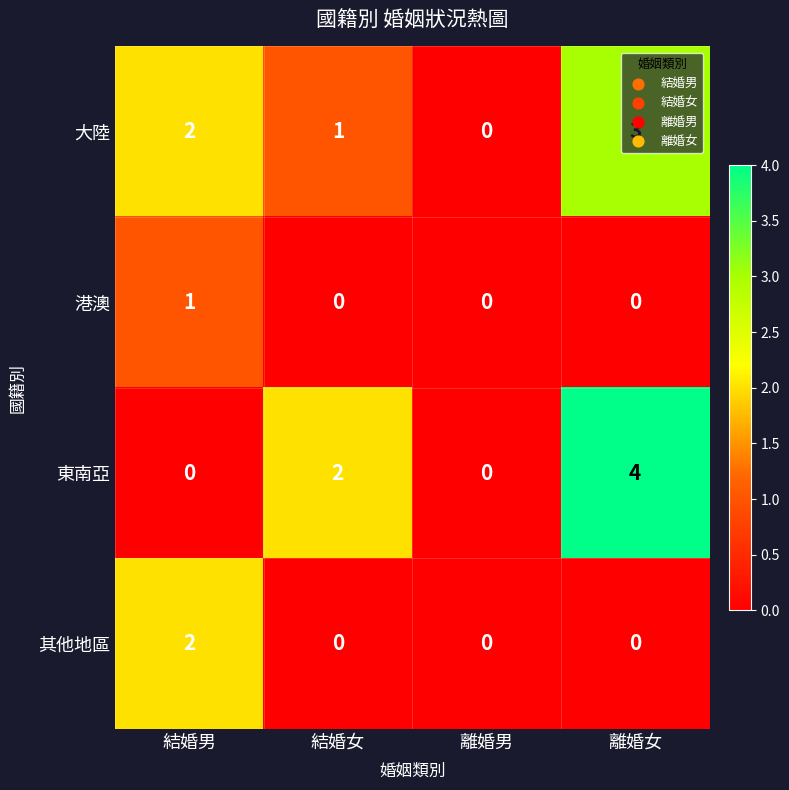

Which series changed the most between 結婚女 and 離婚男?

東南亞